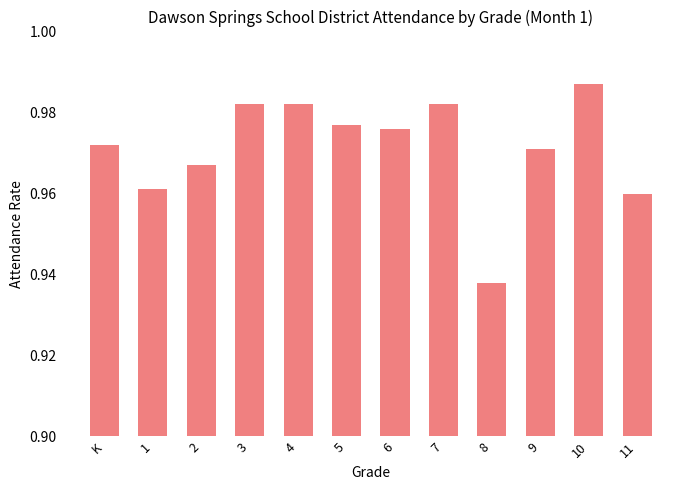

How many values are between 0 and 1?

12